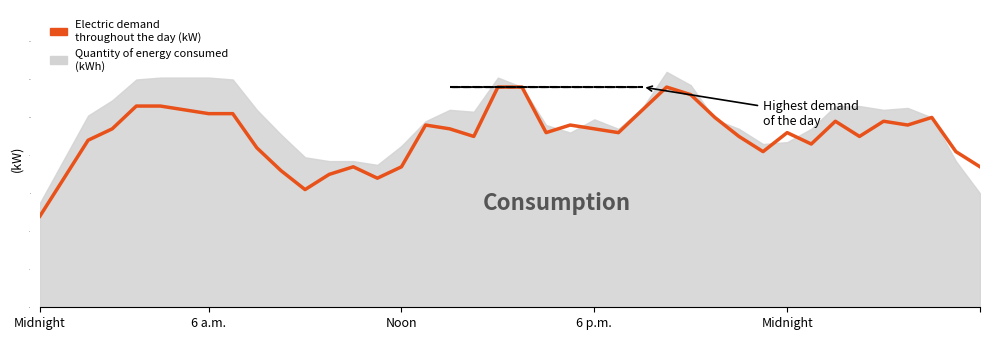

What is the average value?

9.1